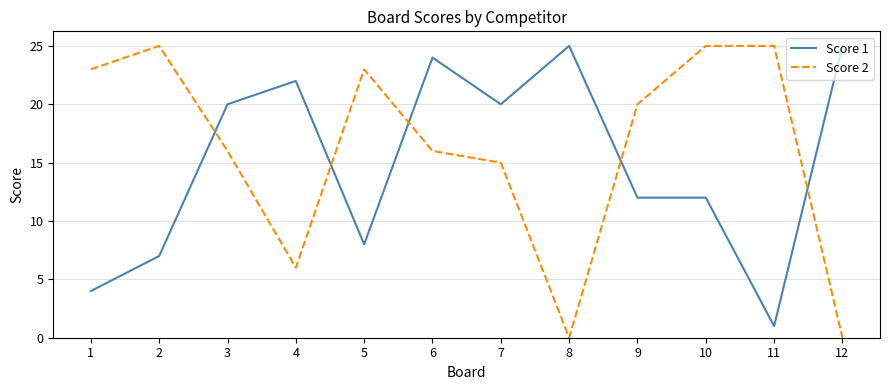

True or false: Score 2 has more than 0 points higher than both neighbors.

True